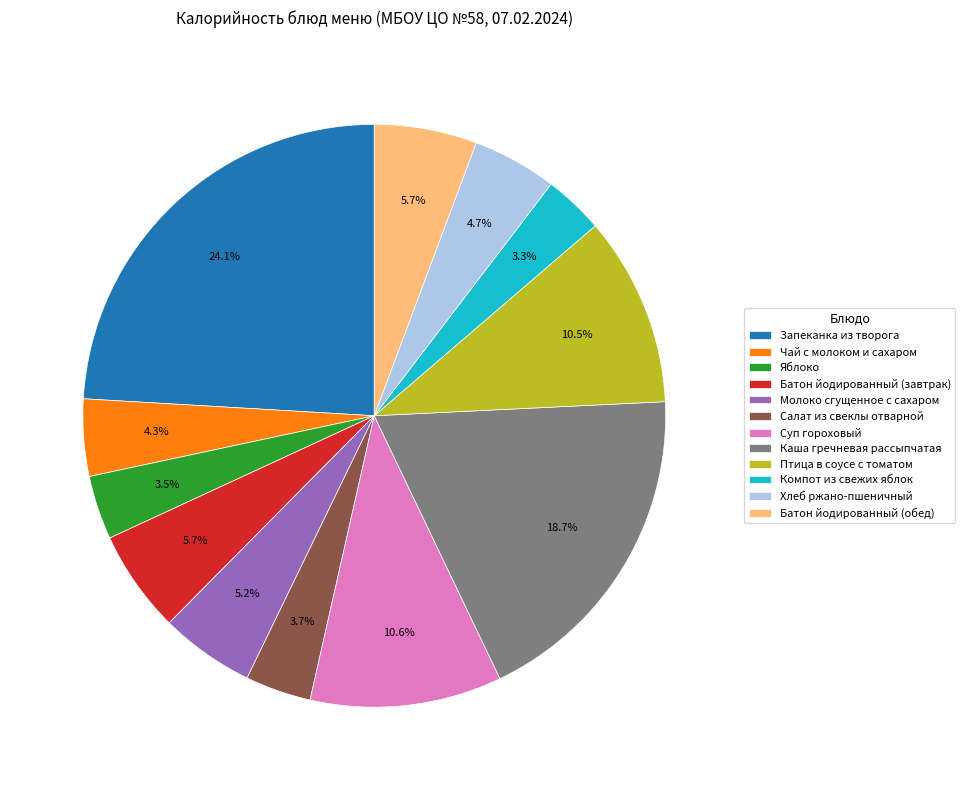

True or false: Чай с молоком и сахаром accounts for 4% of the total.

True